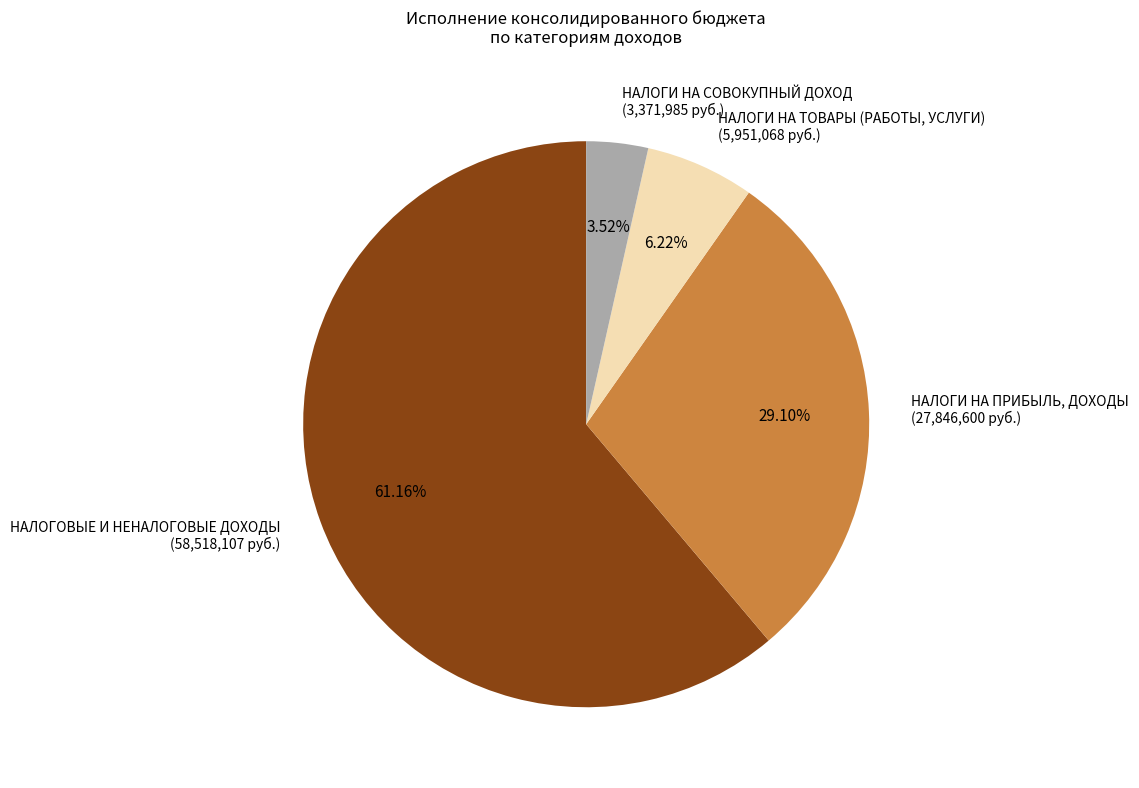

To the nearest percent, what percentage of the pie is НАЛОГИ НА ТОВАРЫ (РАБОТЫ, УСЛУГИ)?

6%